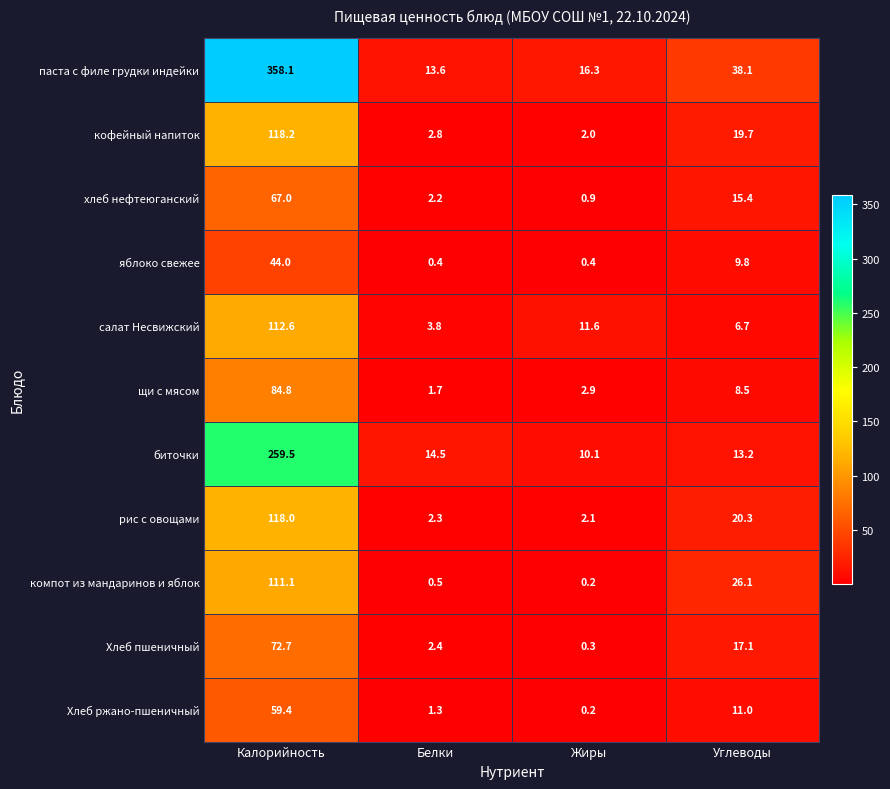

List the labels in order of салат Несвижский value, smallest first.

Белки, Углеводы, Жиры, Калорийность